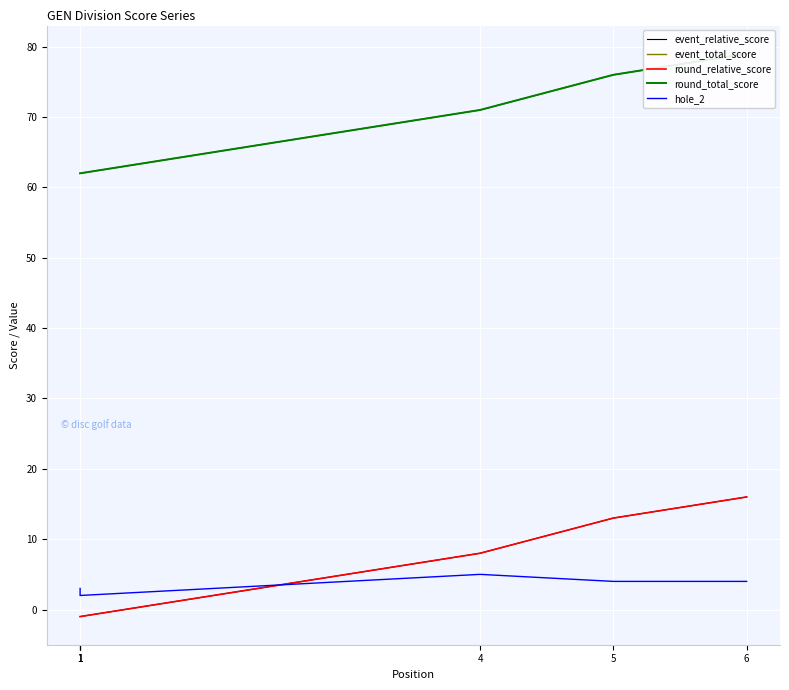

Is it true that hole_2 equals 1 at 1?

False